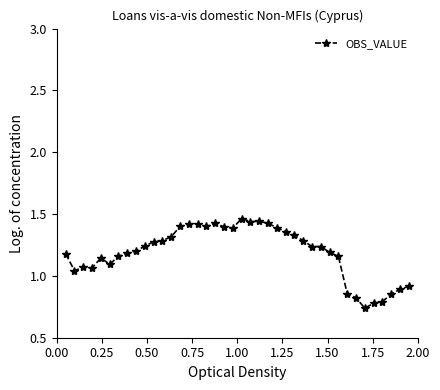

What is the sum of all values?

47.7